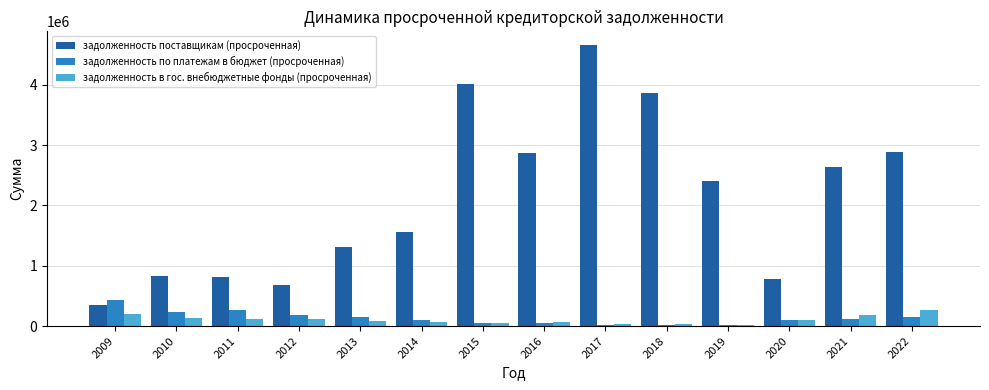

Between 2018 and 2020, which series saw the biggest shift?

задолженность поставщикам (просроченная)